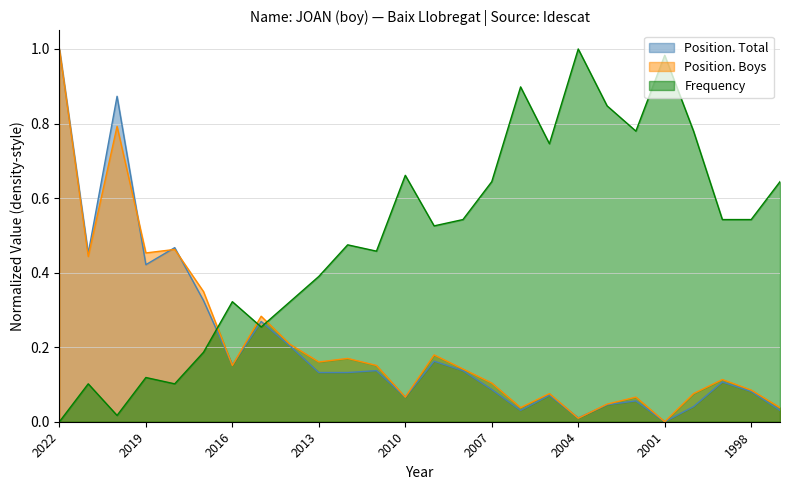

Rank the categories by Position. Boys value from lowest to highest.

2001, 2004, 2006, 1997, 2003, 2010, 2002, 2005, 2000, 1998, 2007, 1999, 2008, 2016, 2011, 2013, 2012, 2009, 2014, 2015, 2017, 2021, 2019, 2018, 2020, 2022